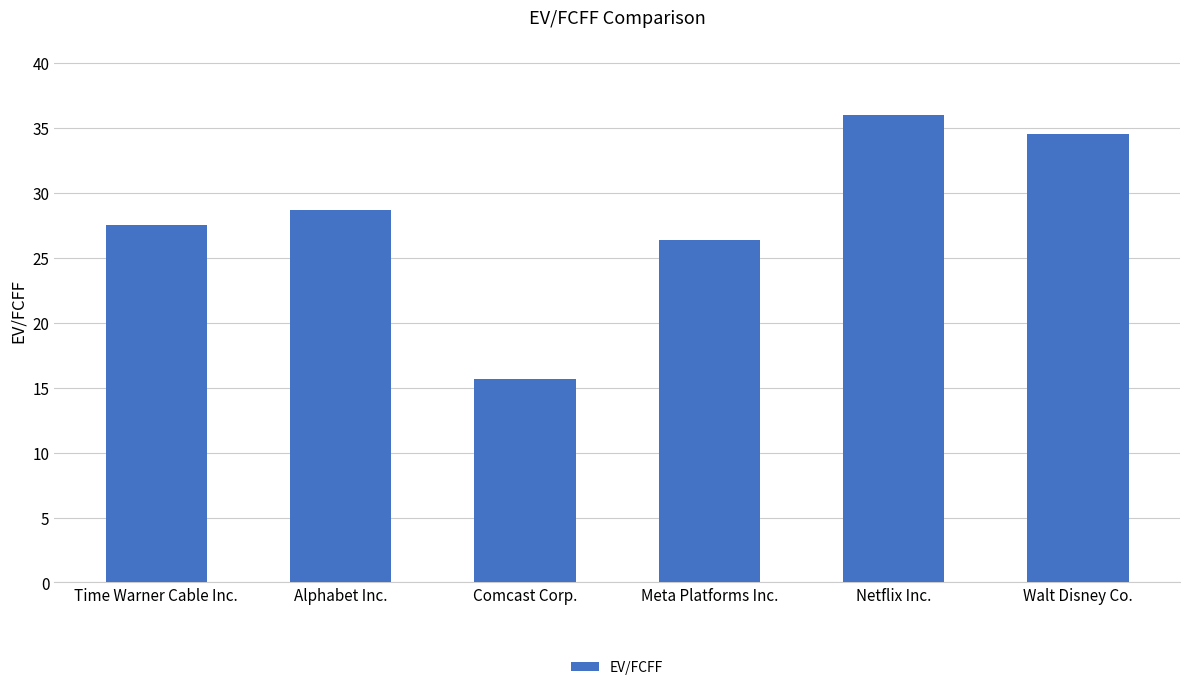

What is the value of the 3rd bar from the left?

15.7